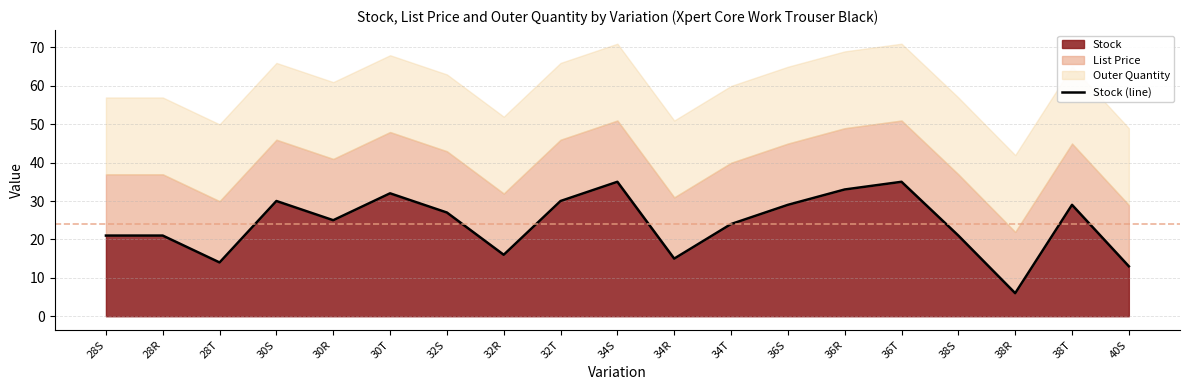

At which category does the data reach its first local peak?

30S